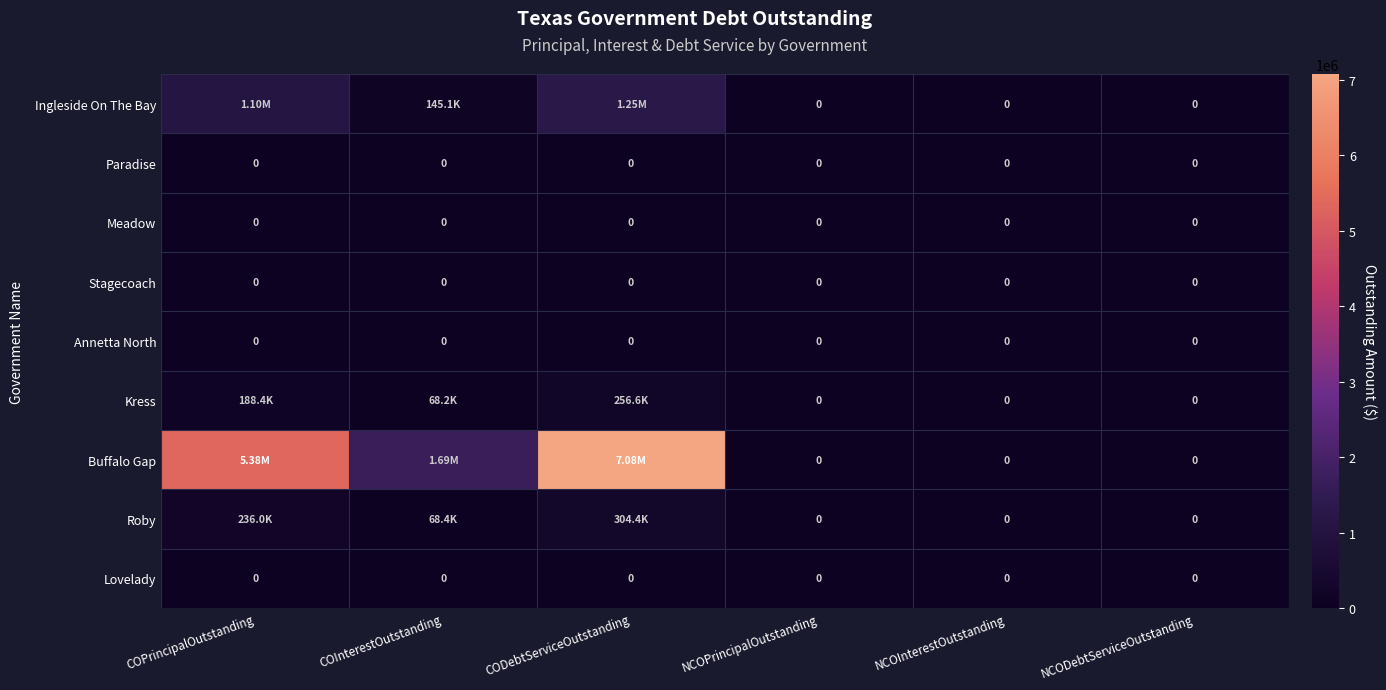

Which series has the largest range (max minus min)?

Buffalo Gap